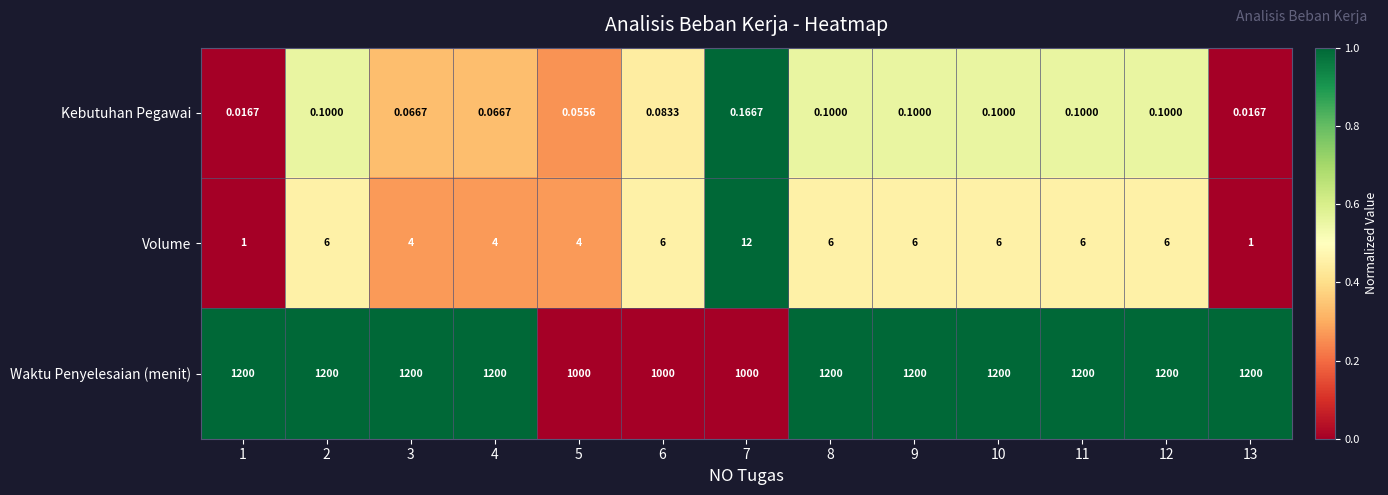

Rank the series by their maximum value, from lowest to highest.

Kebutuhan Pegawai, Volume, Waktu Penyelesaian (menit)